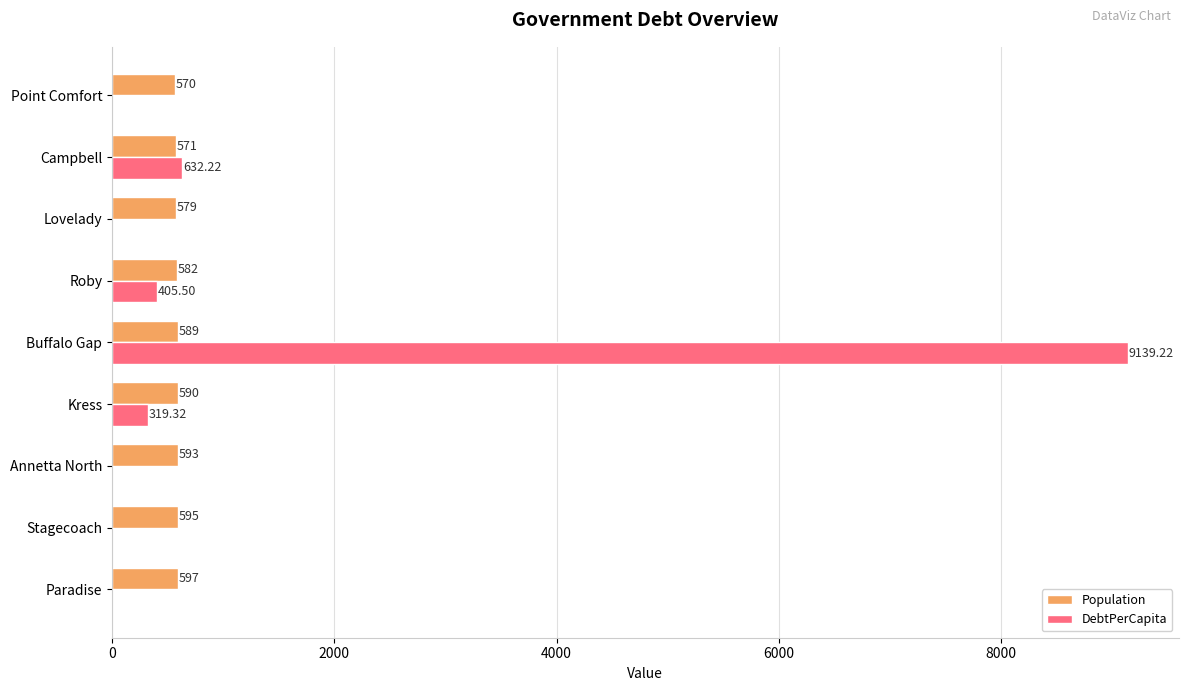

Which series changed the most between Kress and Campbell?

DebtPerCapita